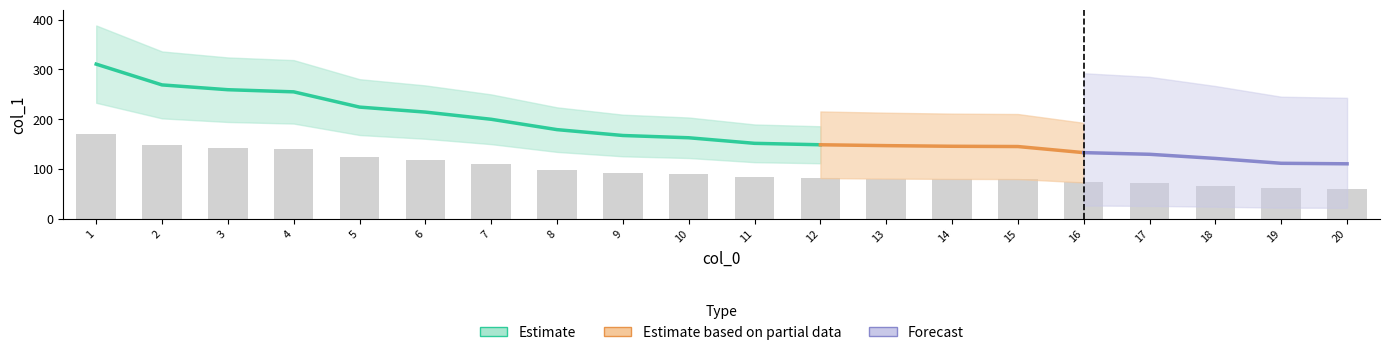

Is it true that the value at 12 is 43.2?

False